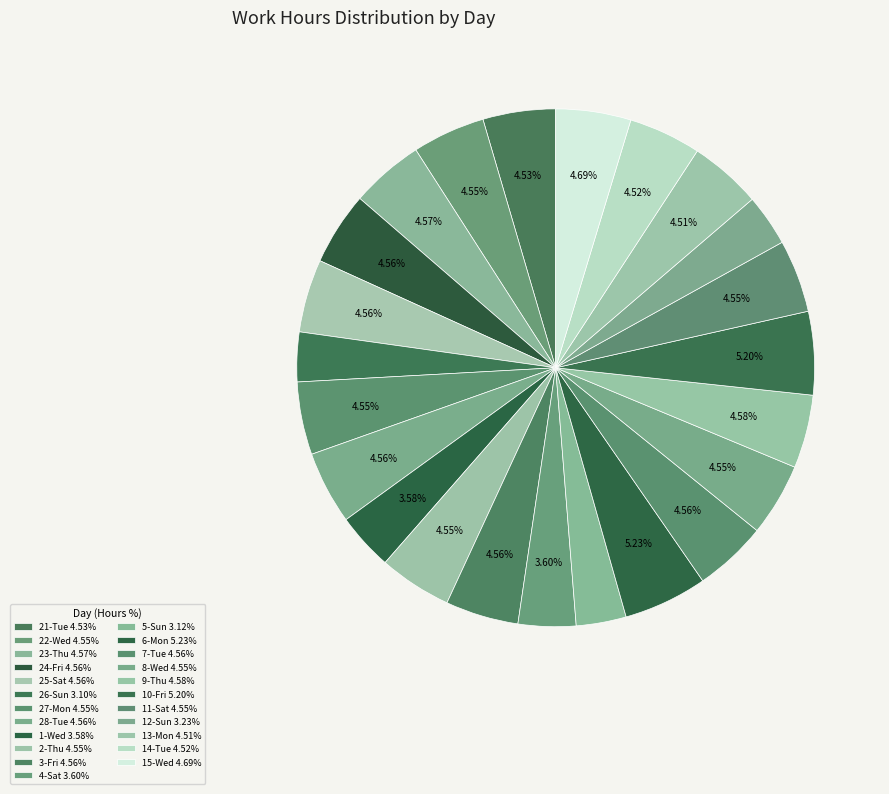

How many segments does this pie chart have?

23